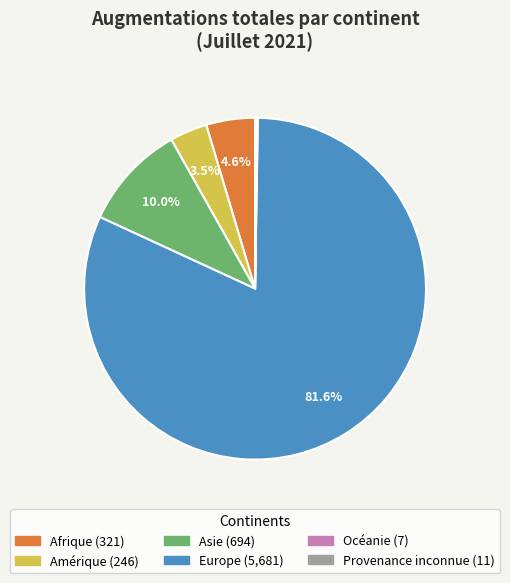

Which category has the biggest portion of the pie?

Europe